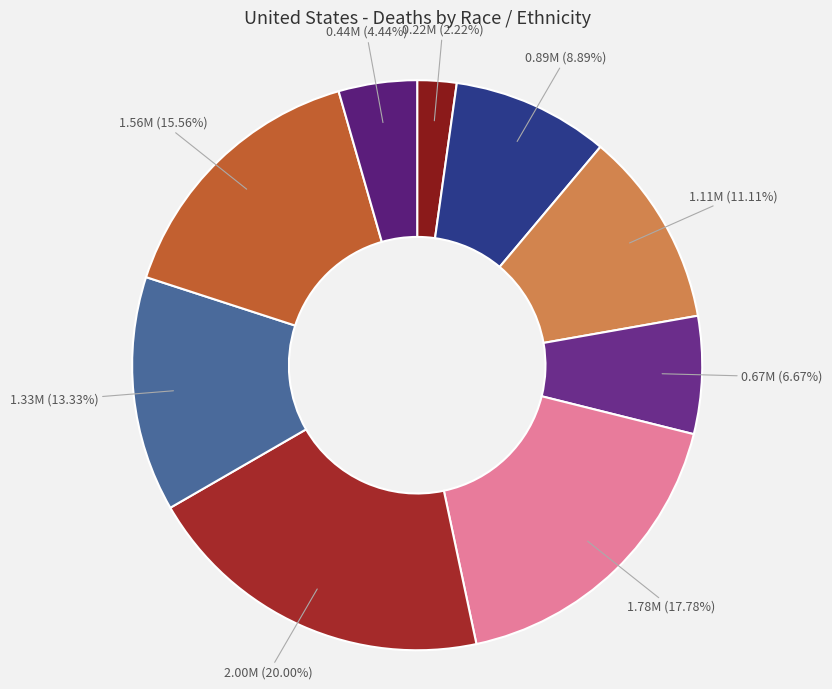

How many segments does this pie chart have?

9